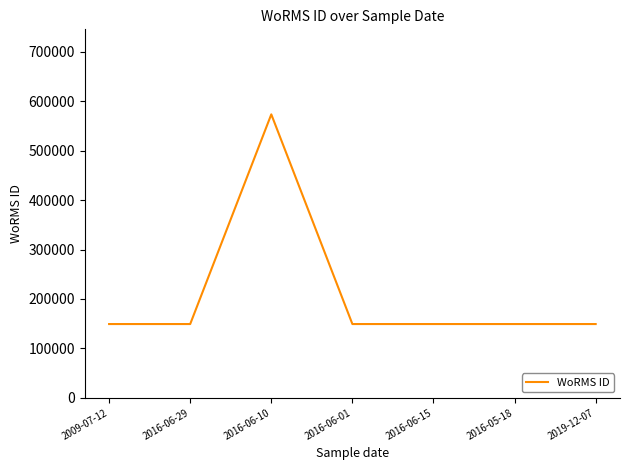

What position from the left is 2016-06-15?

5